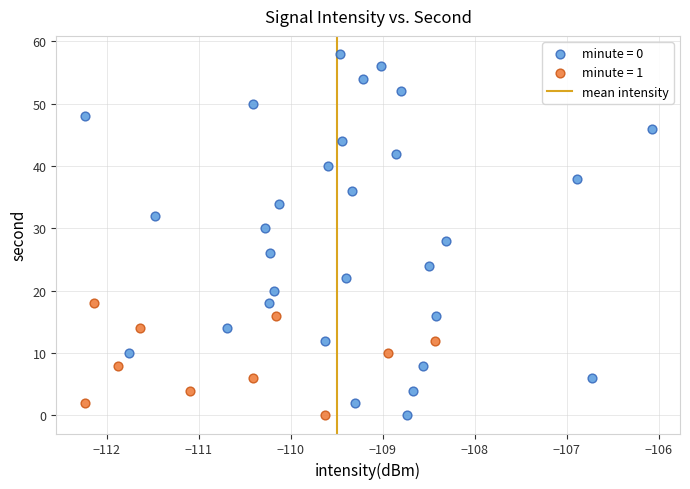

Which series contains the highest Y value?

minute = 0